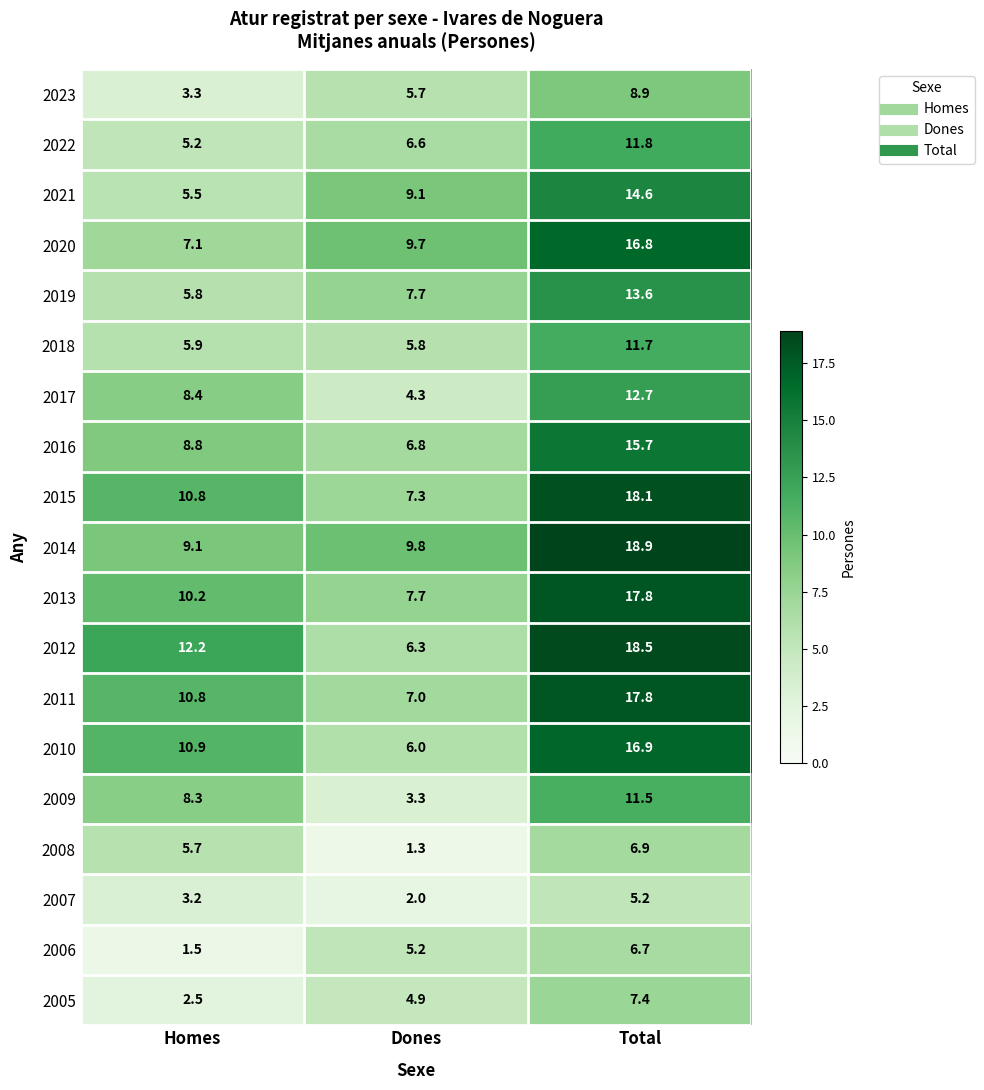

What is the spread (max minus min) of values at Dones?

8.5